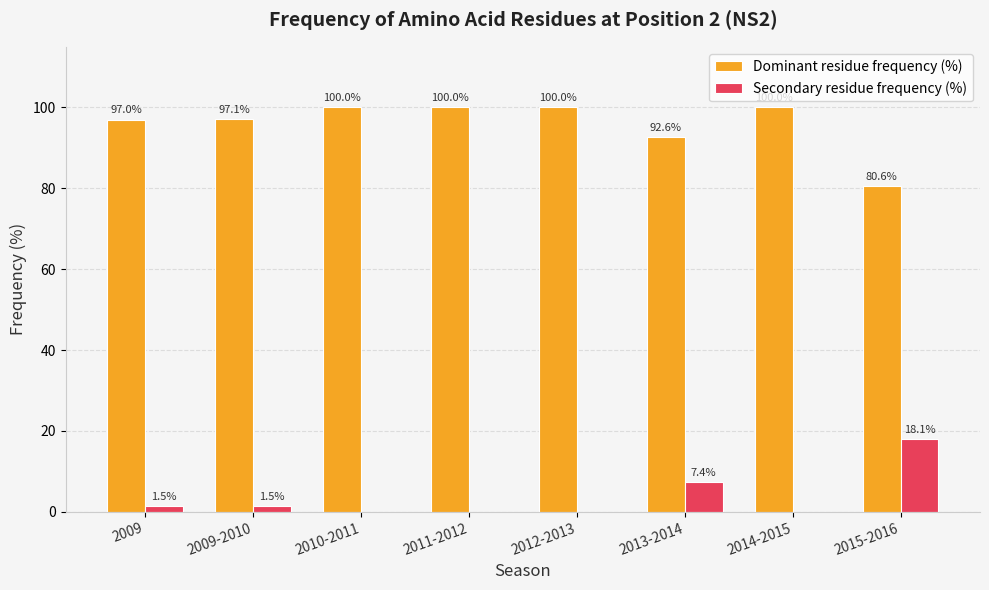

What is the highest value of the Dominant residue frequency (%) series?

100.0